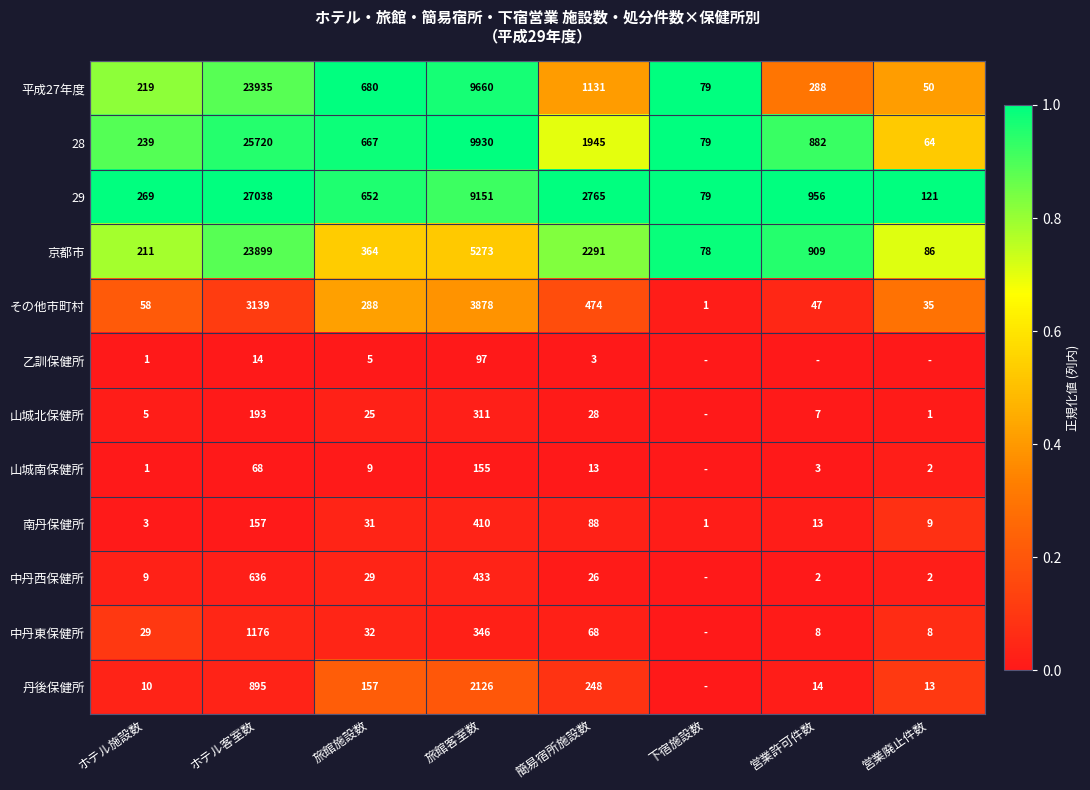

What is the approximate value of 京都市 at 簡易宿所施設数, to the nearest 10?

2290